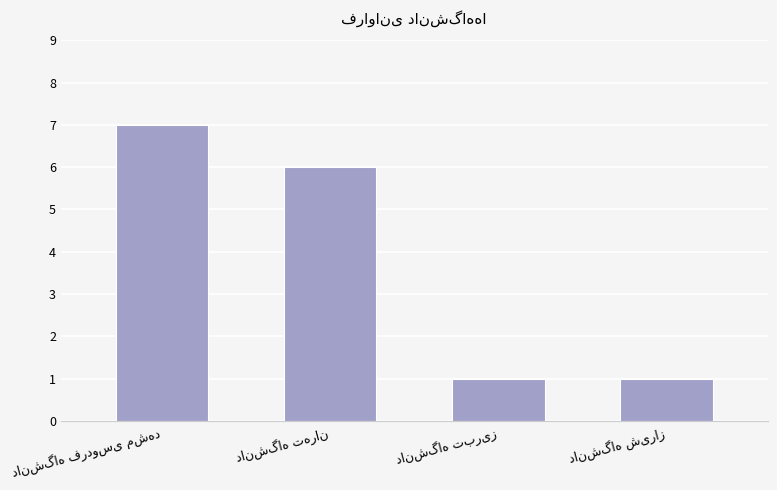

What is the value of the 2nd bar from the left?

6